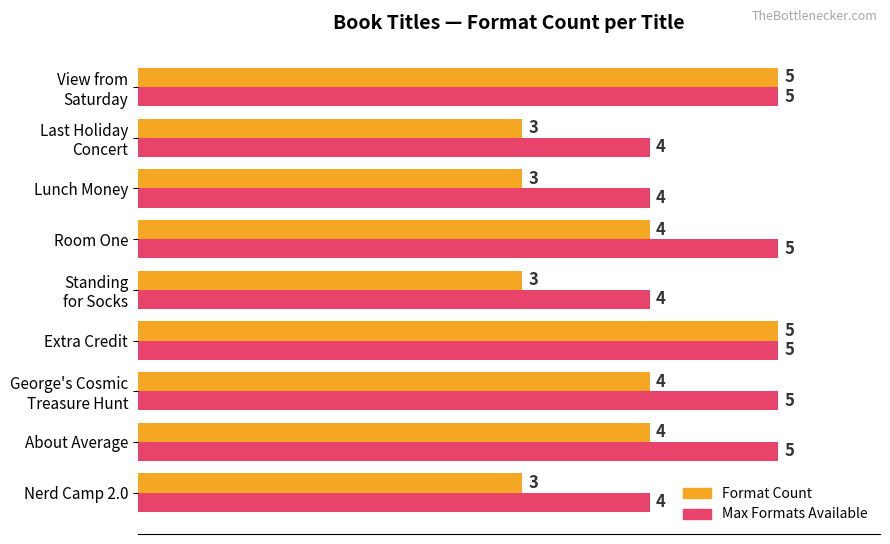

How many values in the Max Formats Available series are below 5?

4